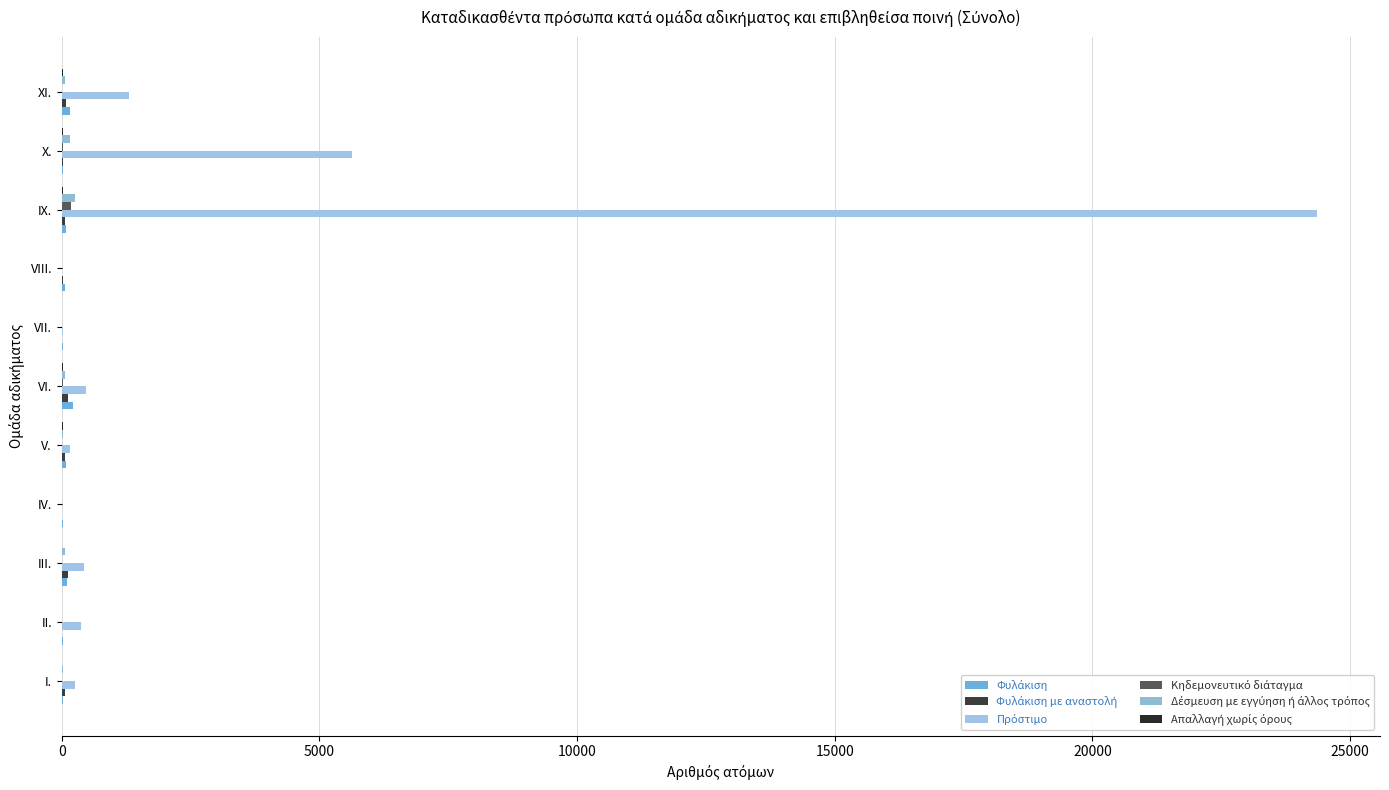

How many data points does each series have?

11